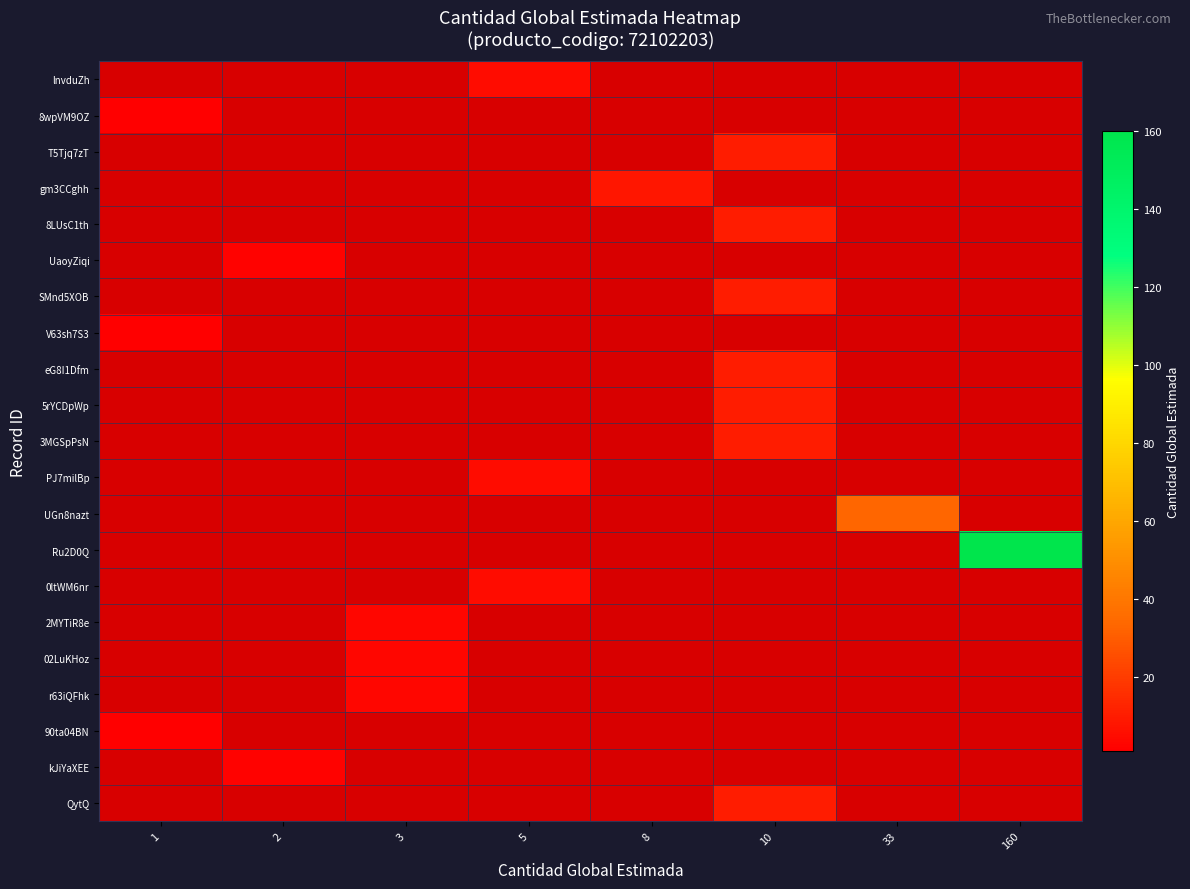

At which label does row_0 reach its minimum?

1